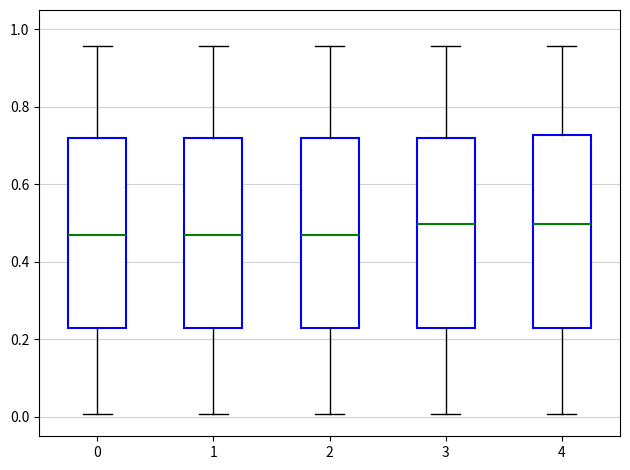

Reading left to right, read every box against the y-axis: the position of its median line, the range the box covers, and the ends of its whiskers. The values are not printed on the chart, so give them approximately, as read against the axis.

0: median 0.46, box 0.24 to 0.72, whiskers 0.00 to 0.96
1: median 0.46, box 0.24 to 0.72, whiskers 0.00 to 0.96
2: median 0.46, box 0.24 to 0.72, whiskers 0.00 to 0.96
3: median 0.50, box 0.24 to 0.72, whiskers 0.00 to 0.96
4: median 0.50, box 0.24 to 0.72, whiskers 0.00 to 0.96